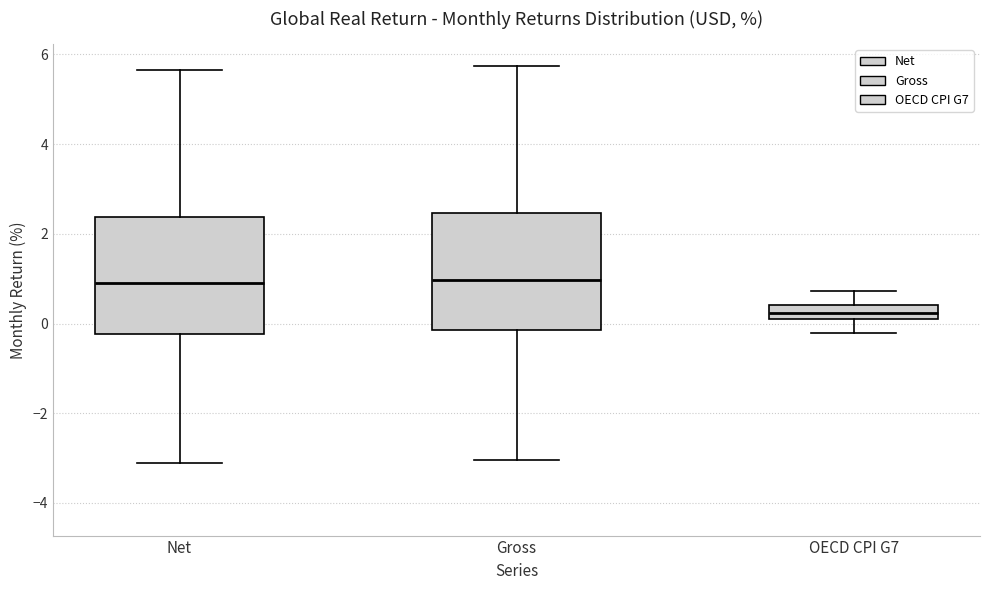

Which box has the lowest median line?

OECD CPI G7